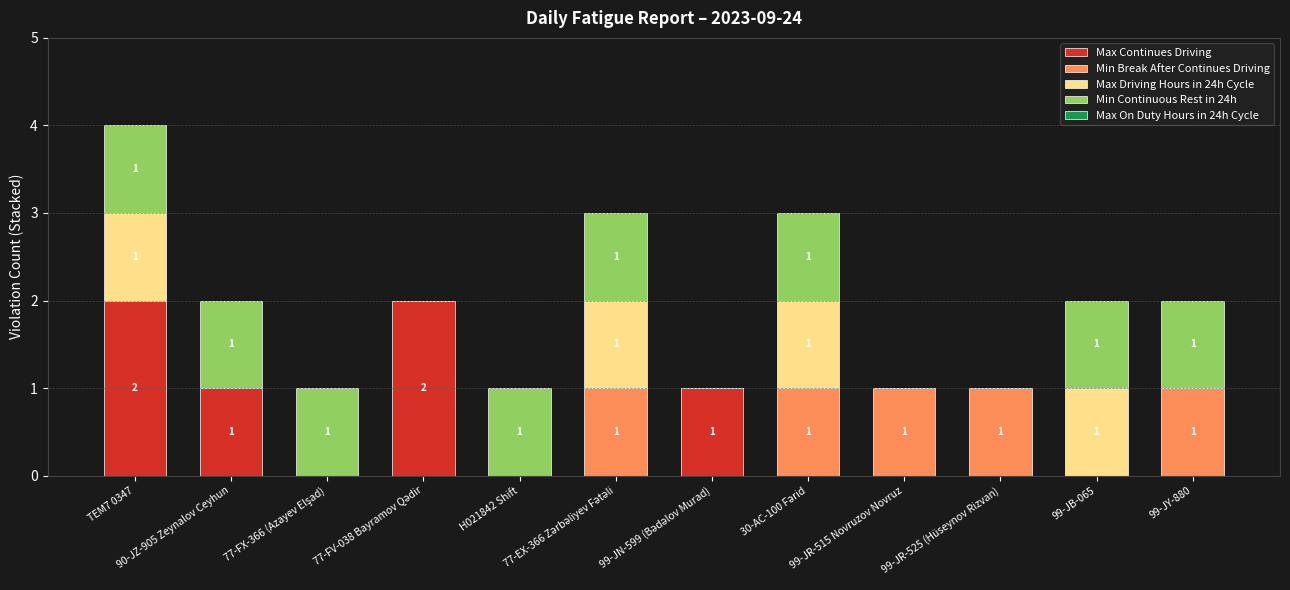

The Max Continues Driving series shows -1 at 99-JB-065. True or false?

False